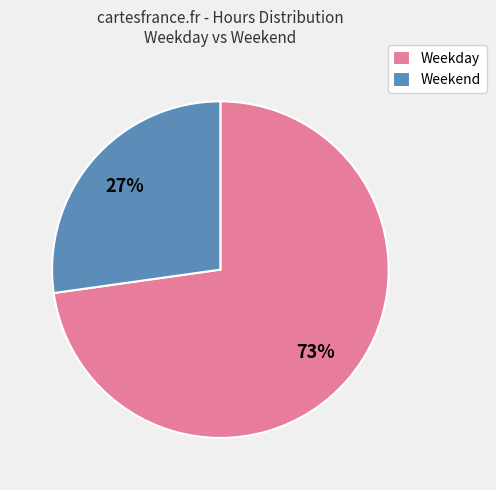

What is the ratio of the value at Weekday to the value at Weekend?

2.7